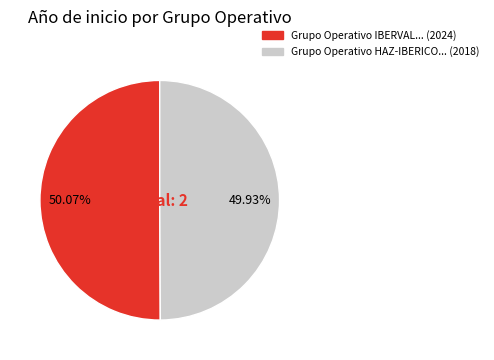

Is there any slice that represents more than half of the pie?

Yes